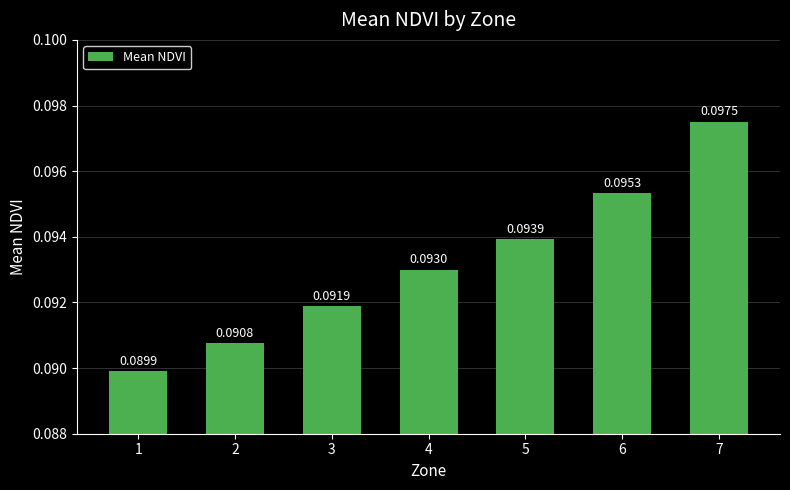

Rank the categories by value from lowest to highest.

1, 2, 3, 4, 5, 6, 7